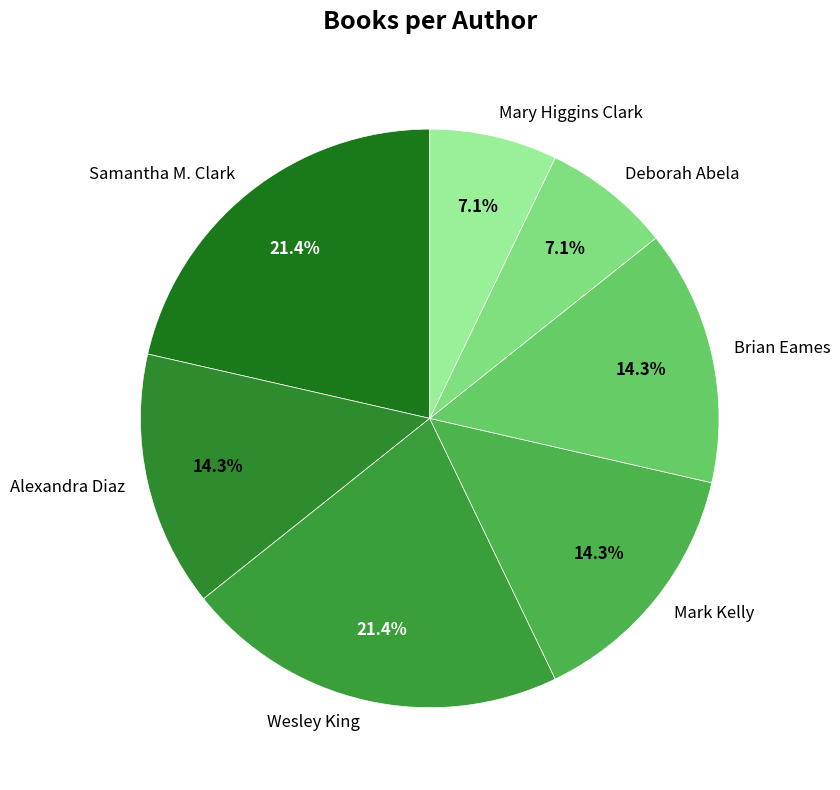

Count the number of slices in the pie.

7